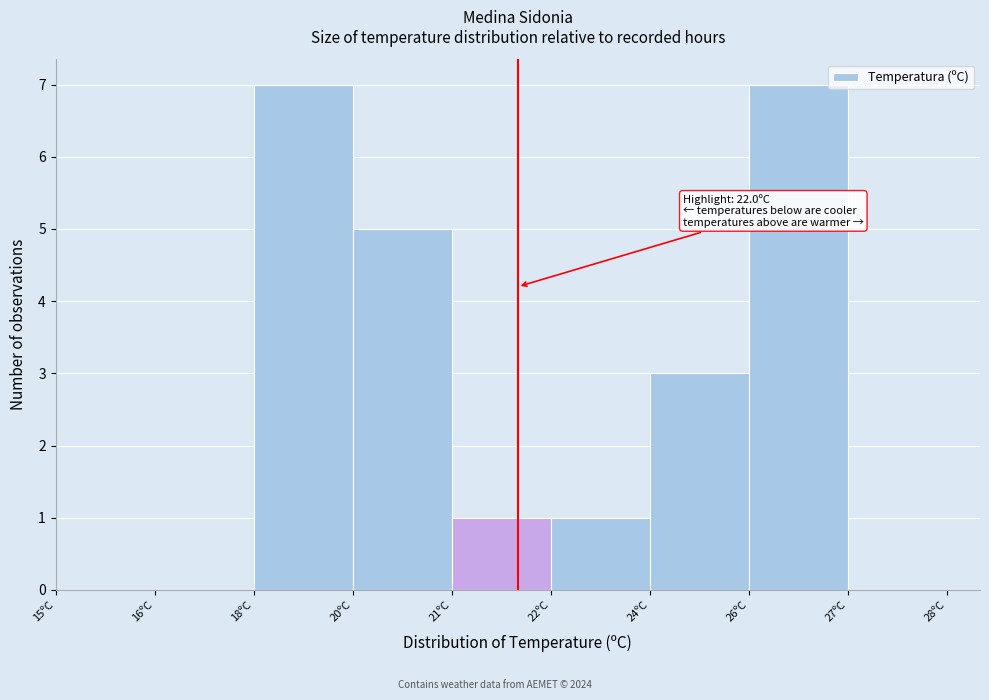

Reading left to right, list all the values displayed in this chart.

15ºC=0	16ºC=0	18ºC=7	20ºC=5	21ºC=1	22ºC=1	24ºC=3	26ºC=7	27ºC=0